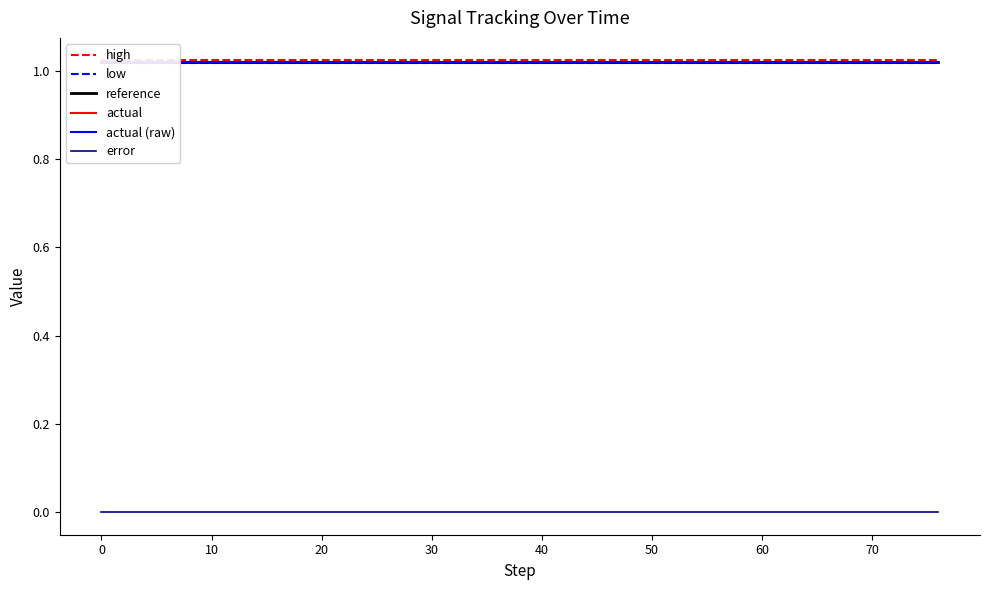

True or false: low and actual intersect in this chart.

False